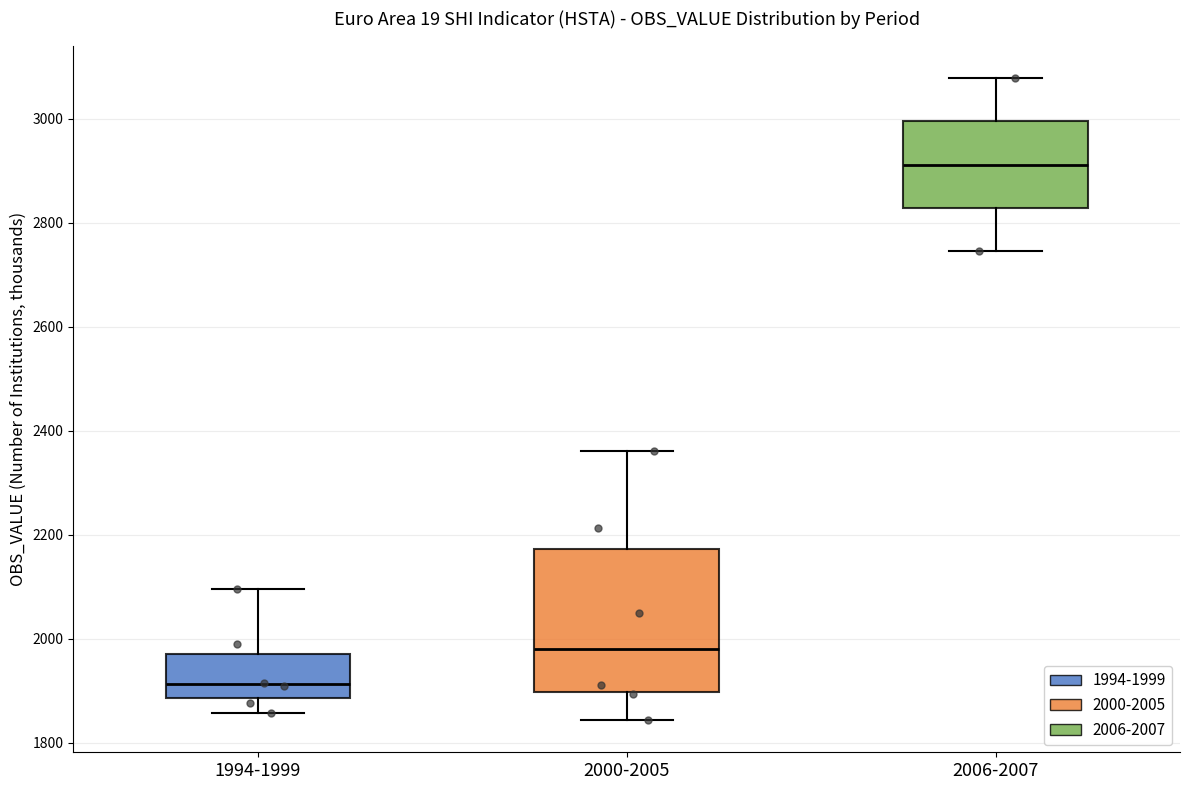

Where is the upper edge of the box for 2000-2005 on the y-axis? The values are not printed on the chart, so give them approximately, as read against the axis.

2180